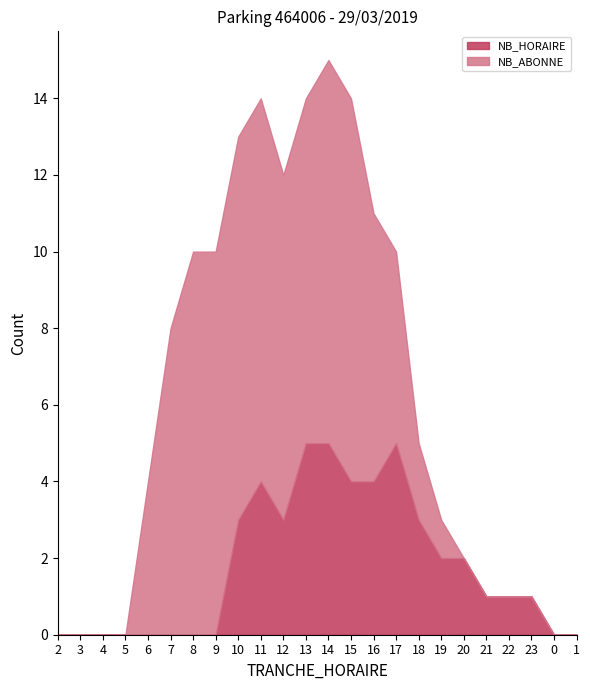

Where is NB_HORAIRE nearest to the value 2?

19